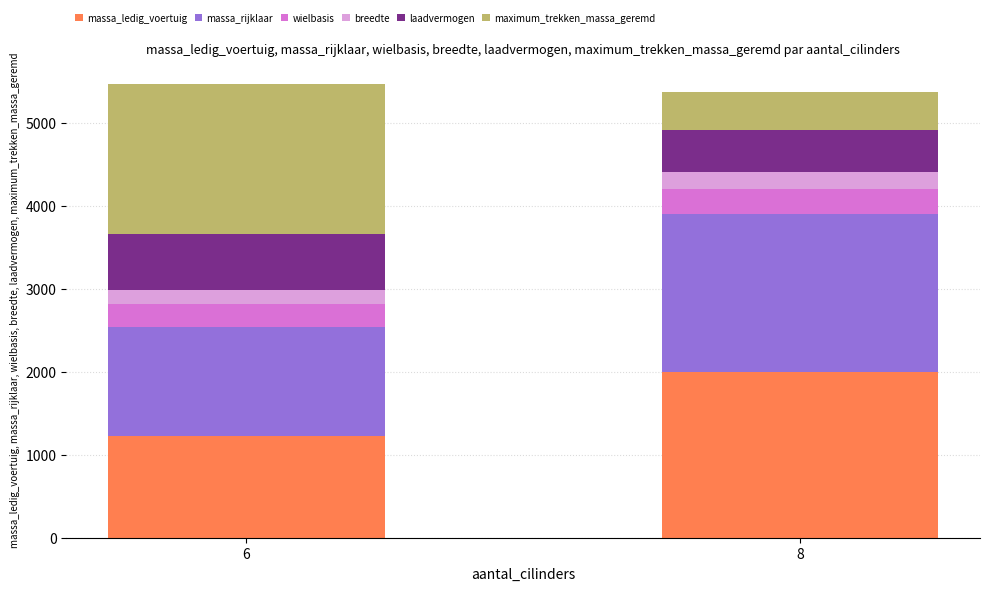

What is the total value across all series at 6?

5465